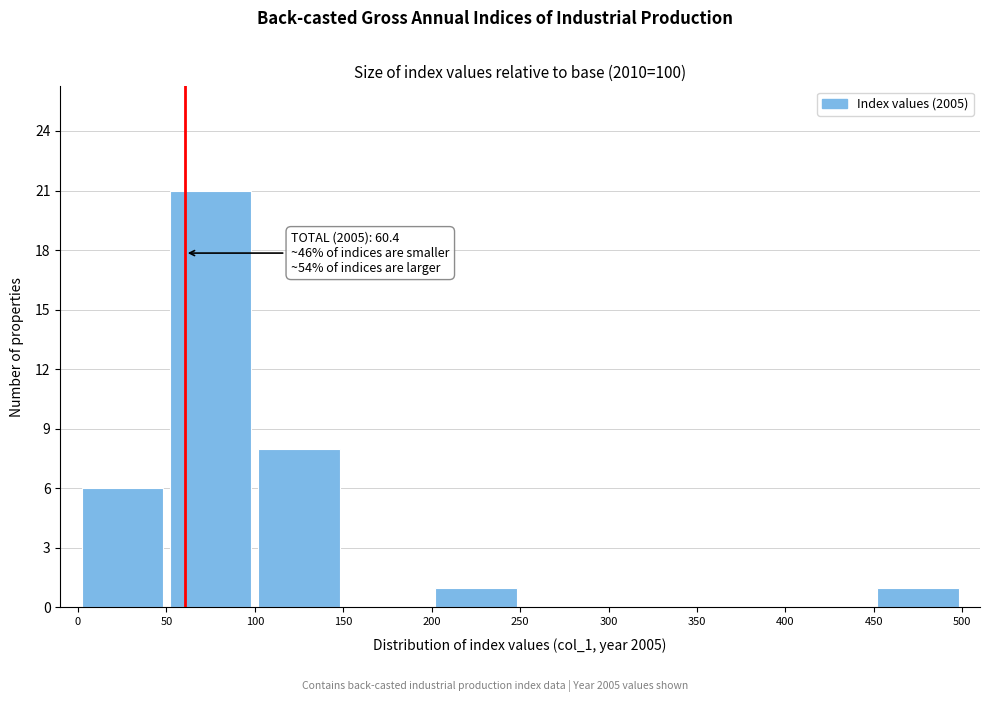

Over which range of the x-axis is the bar tallest?

50 to 100